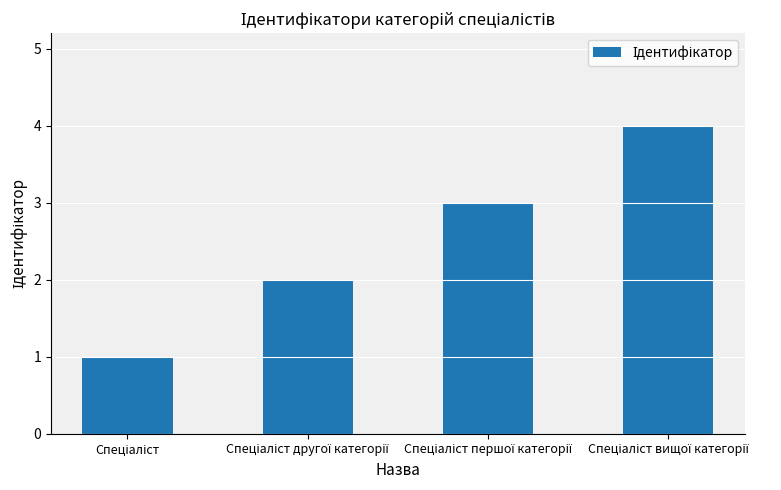

Does the chart contain any negative values?

No